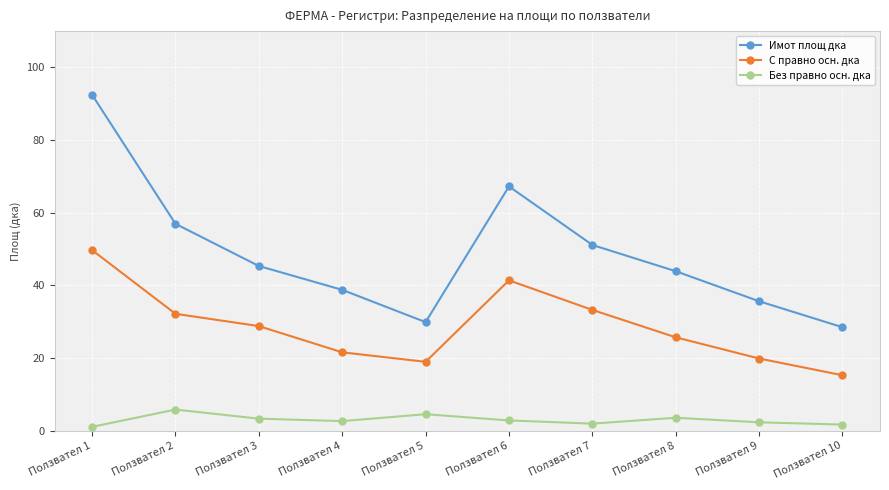

How many data points in Имот площ дка are less than 45?

5